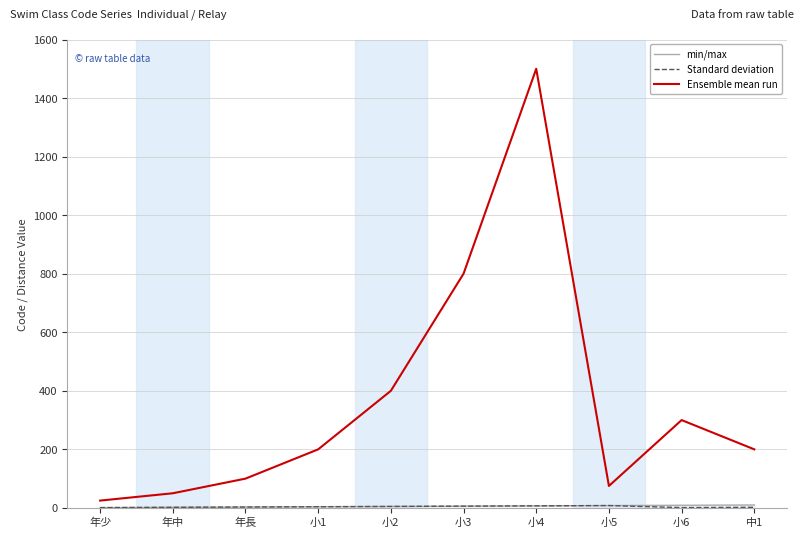

At 小6, list the series in order from smallest to largest.

Standard deviation, min/max, Ensemble mean run